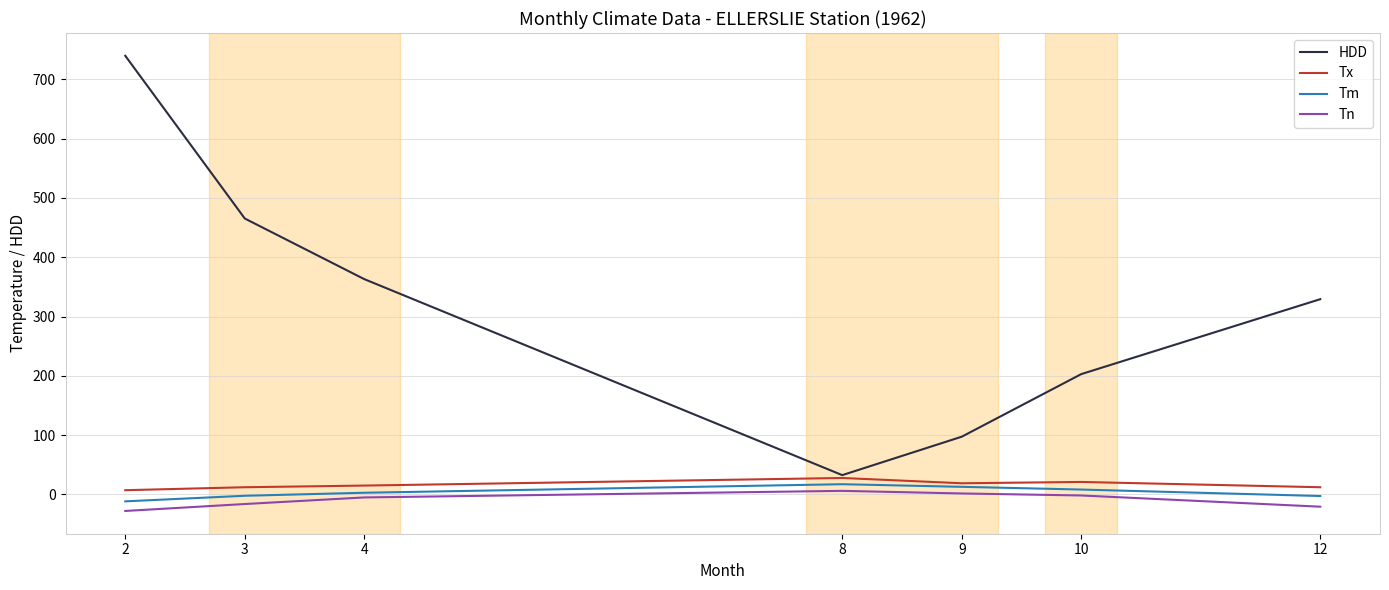

Rank the series by their maximum value, from highest to lowest.

HDD, Tx, Tm, Tn